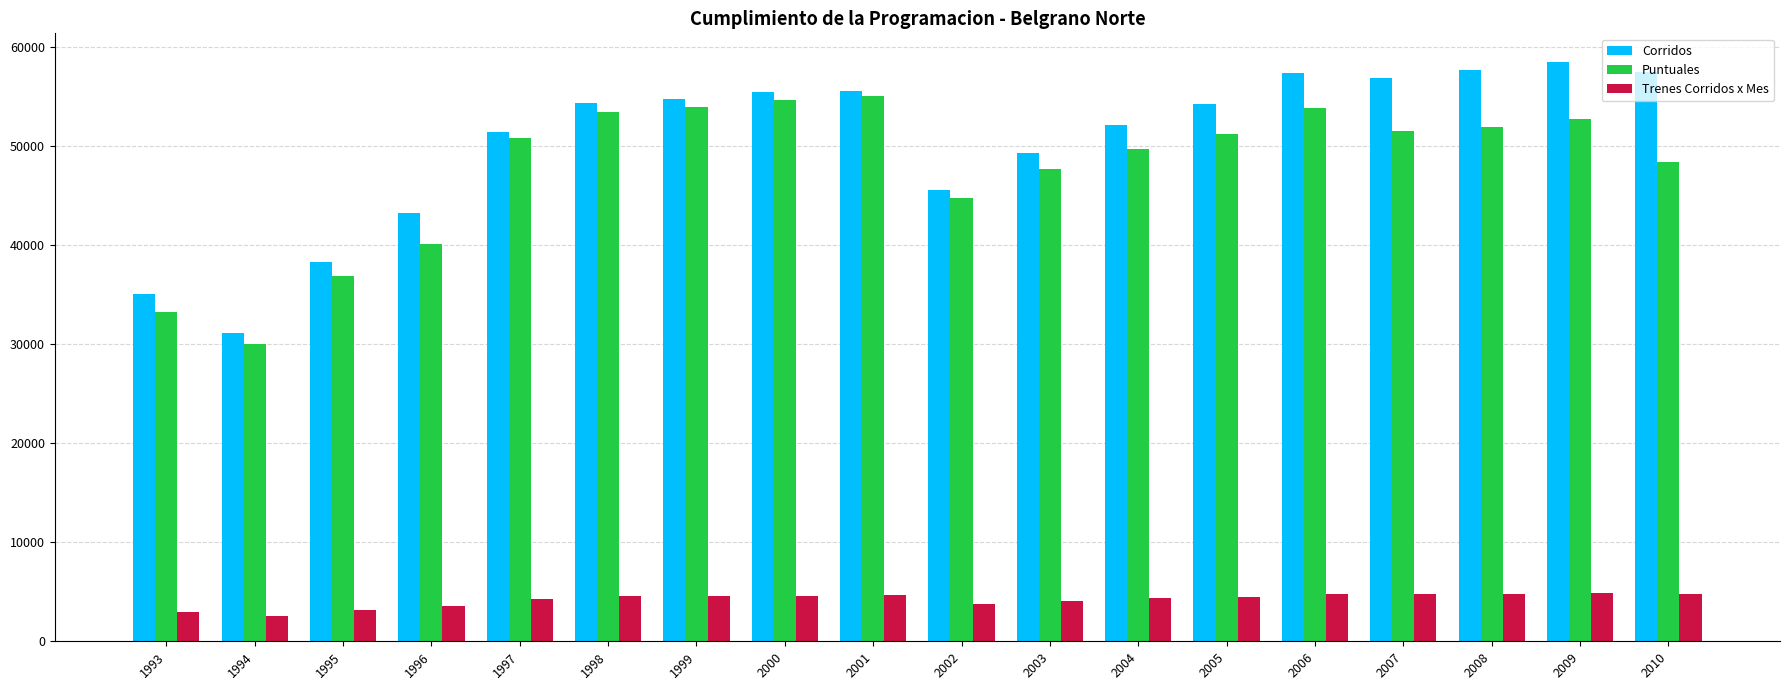

Read the Corridos value at 2002.

45583.0